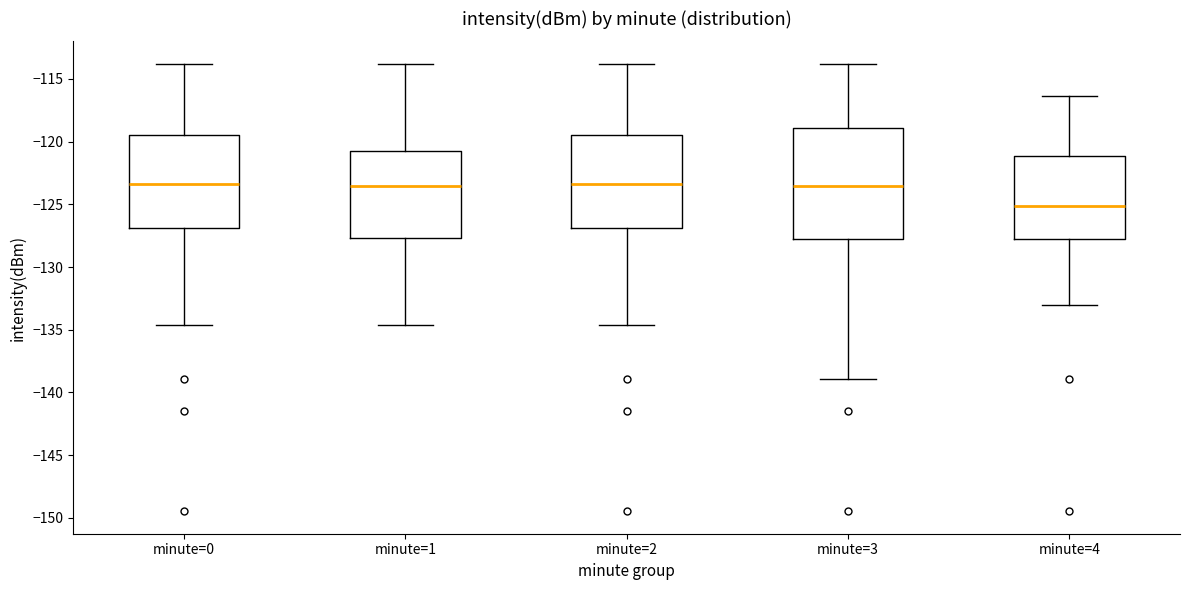

Comparing the boxes themselves (not the whiskers), which one is the tallest?

minute=3